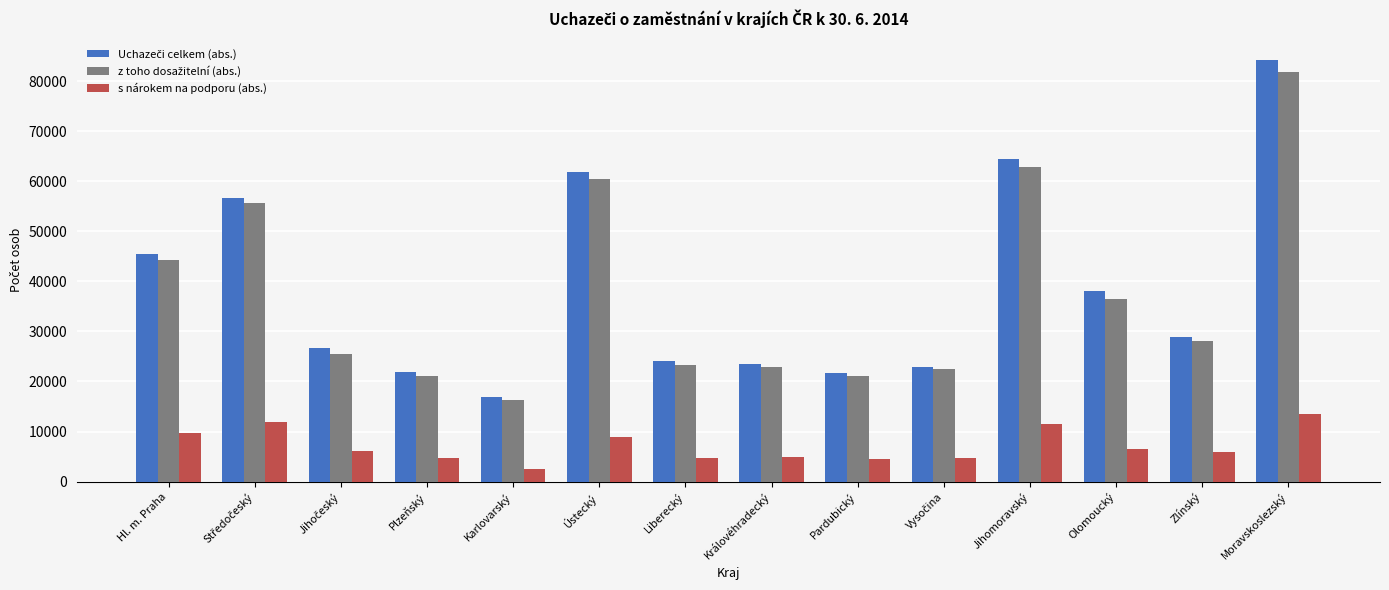

What is the difference between the maximum and minimum values in the s nárokem na podporu (abs.) series?

10858